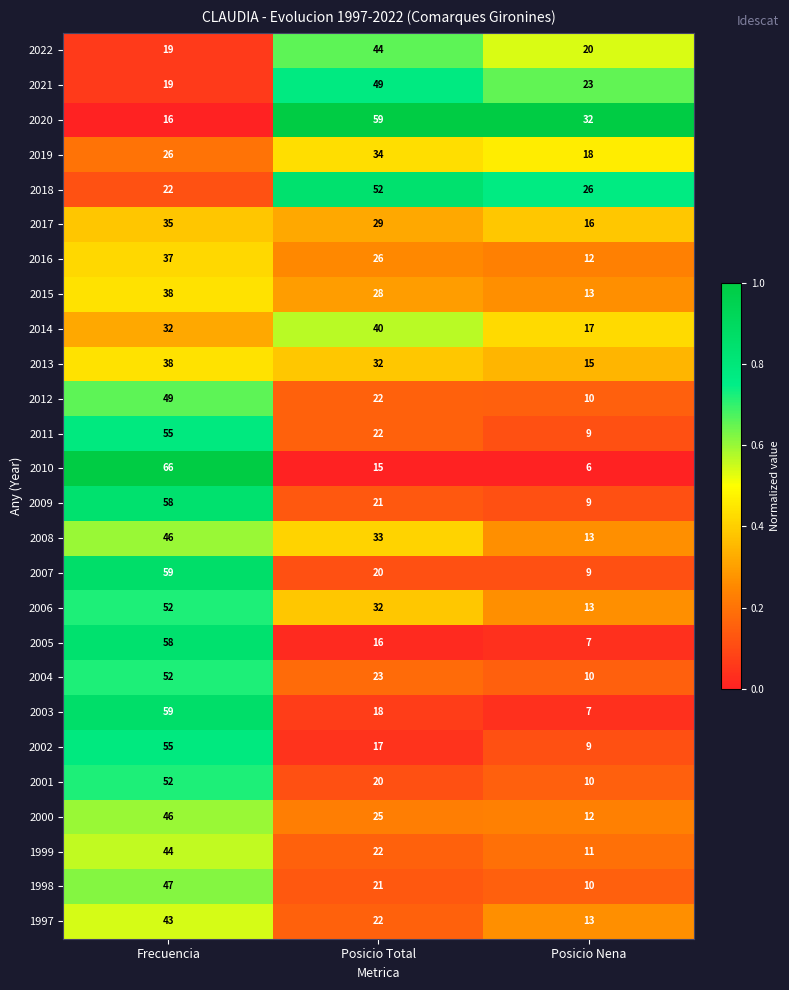

At which category is the sum across all series the highest?

Frecuencia